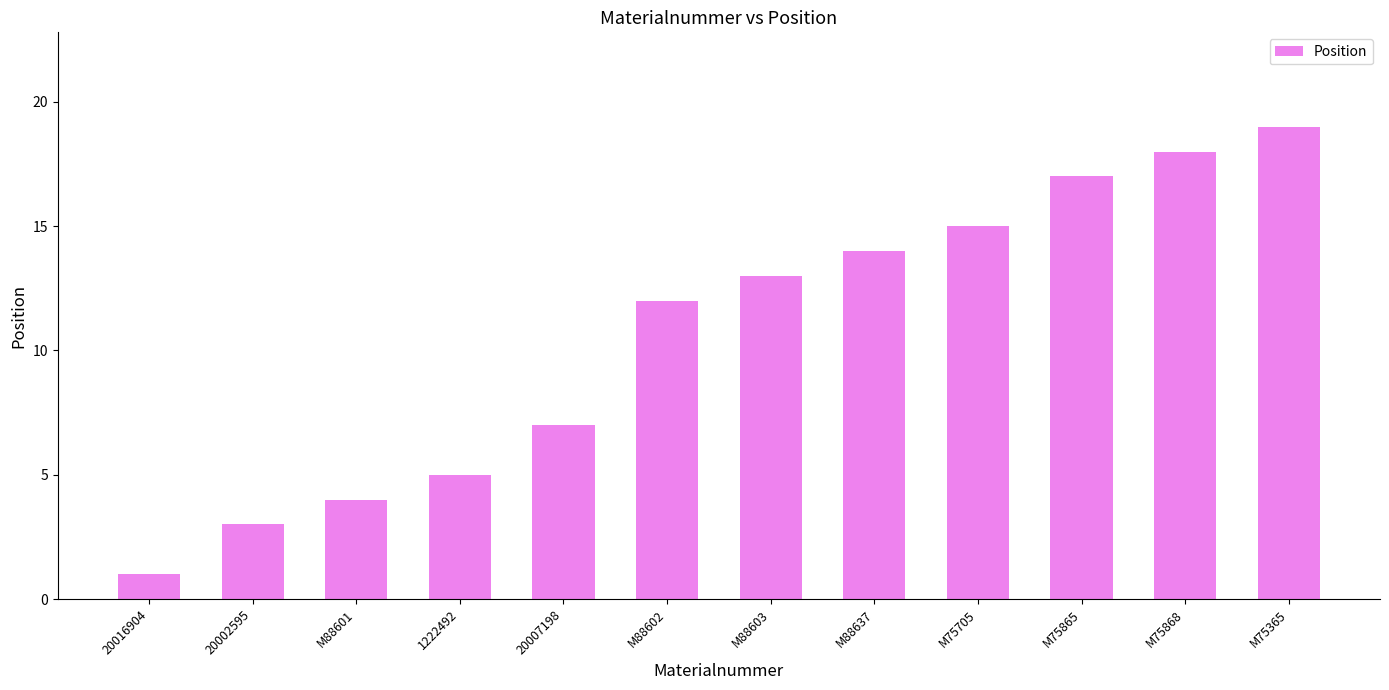

Reading right to left, extract all data points from this chart.

19	18	17	15	14	13	12	7	5	4	3	1